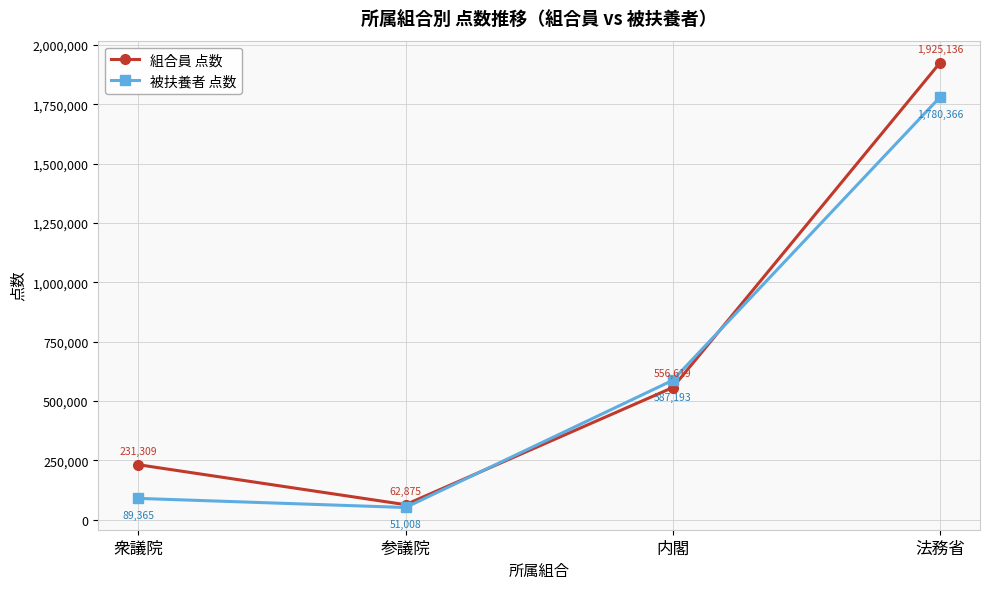

Which series changed the most between 衆議院 and 参議院?

組合員 点数